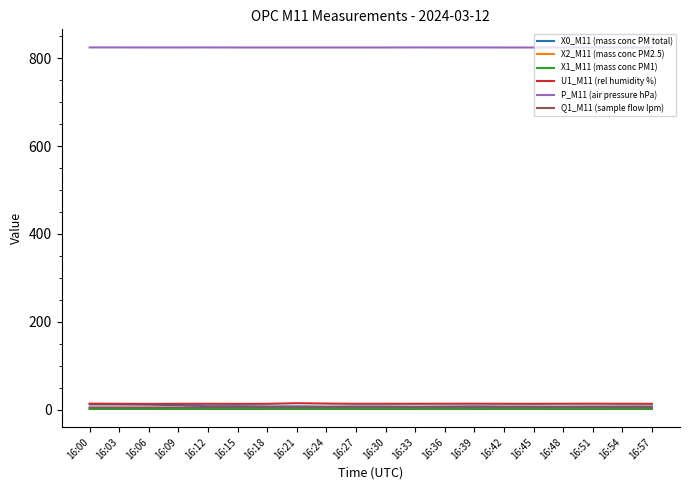

How many X1_M11 (mass conc PM1) values are between 1 and 2?

20